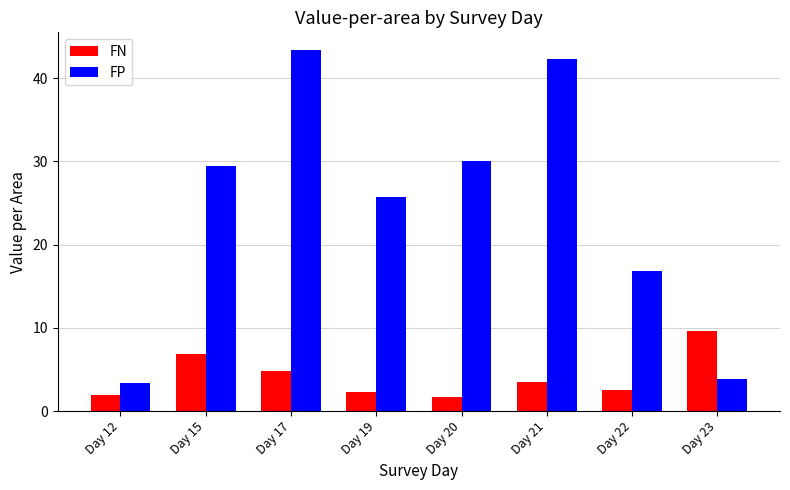

At which label does FP first exceed 29?

Day 15